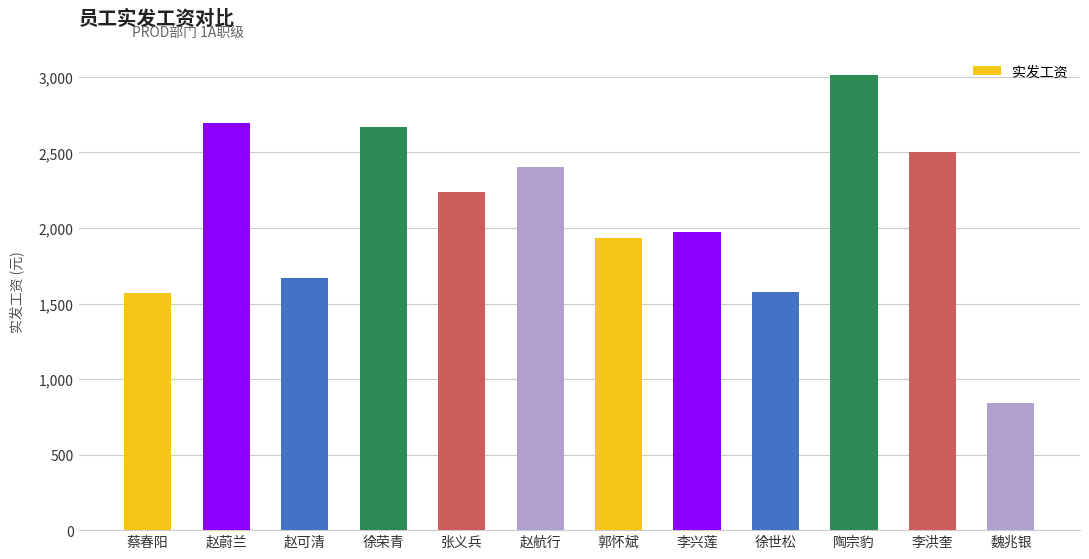

What is the difference between the maximum and minimum values?

2173.5